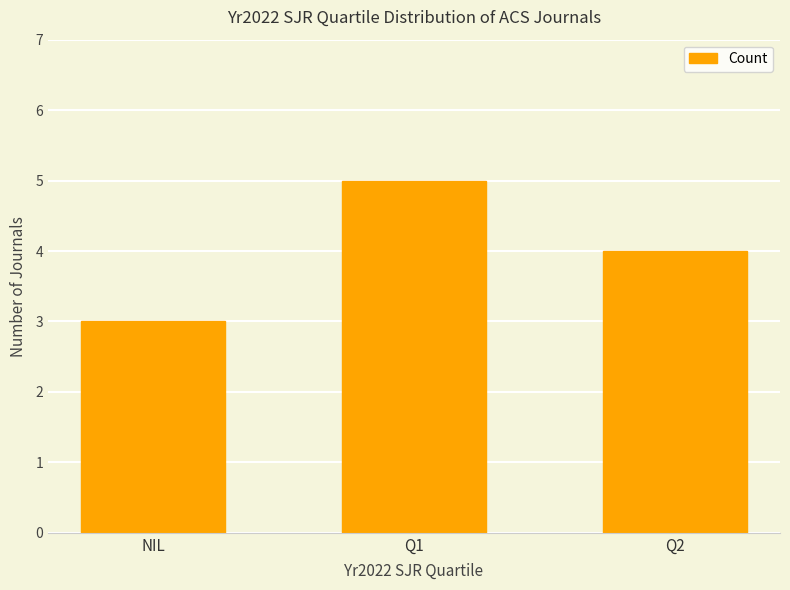

How many distinct data groups are displayed?

1